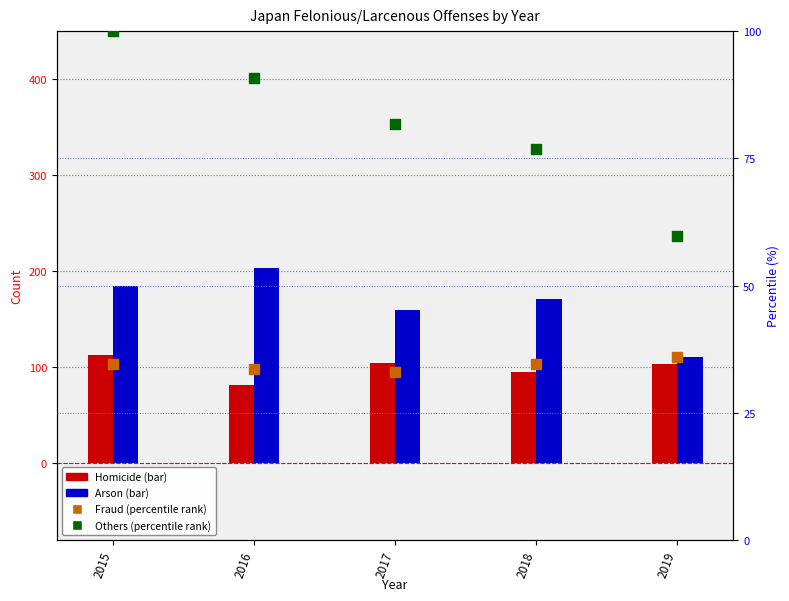

Which series has the largest total across all categories?

Arson